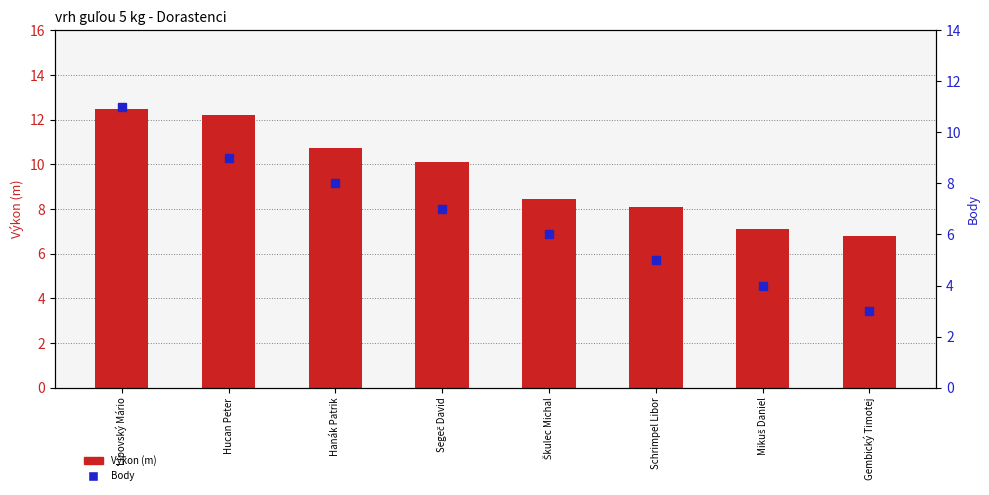

The Výkon (m) series shows 4.5 at Hucan Peter. True or false?

False